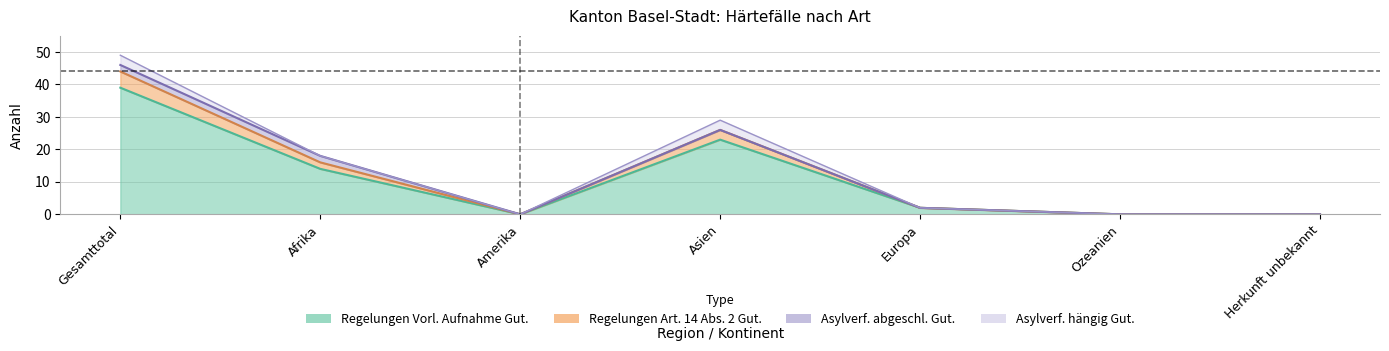

What is the average value of the Regelungen_Vorlaeufige_Aufnahme_Gut series?

11